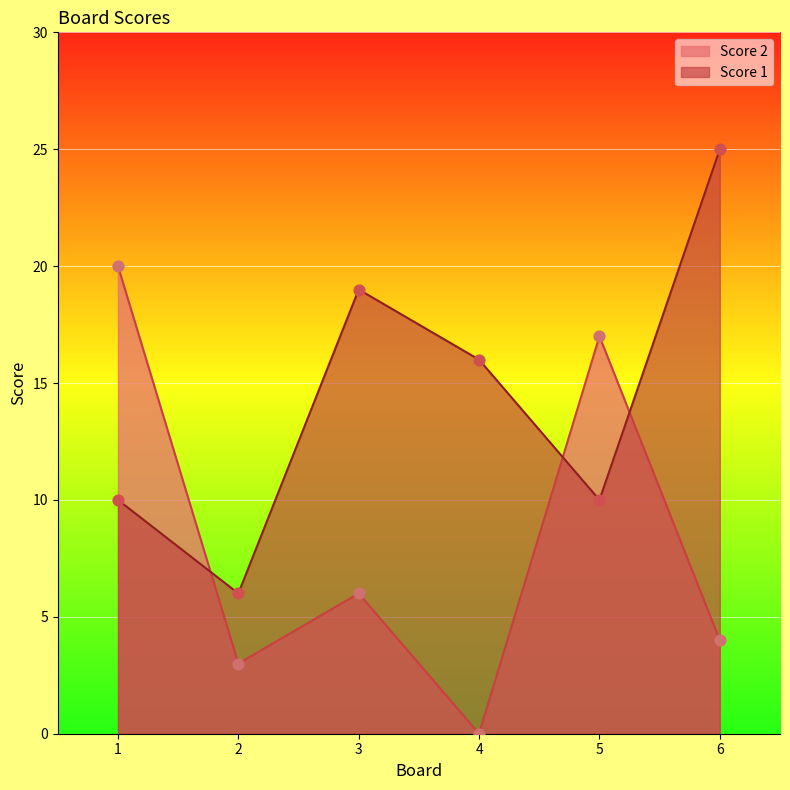

Which series has the widest spread of Y values?

Score 2